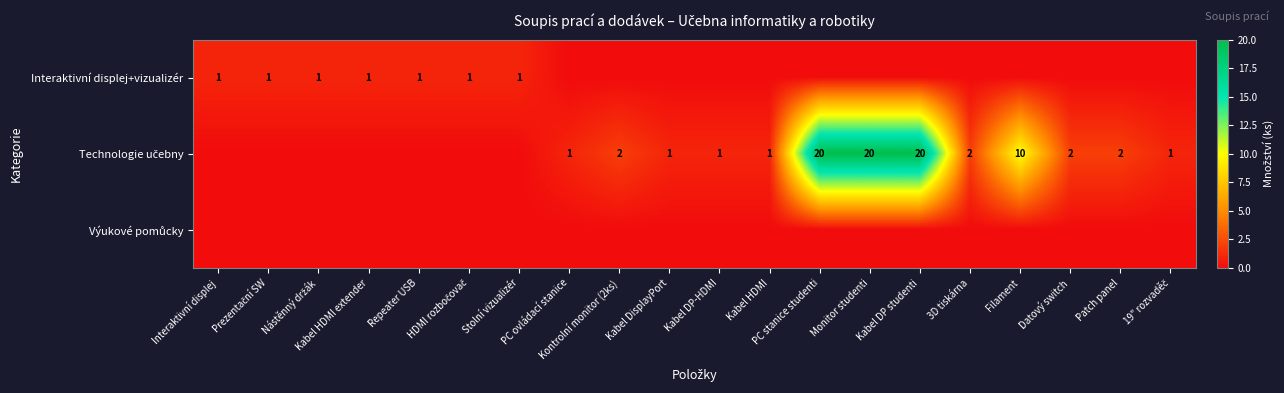

What is the total value across all series at Kabel HDMI?

1